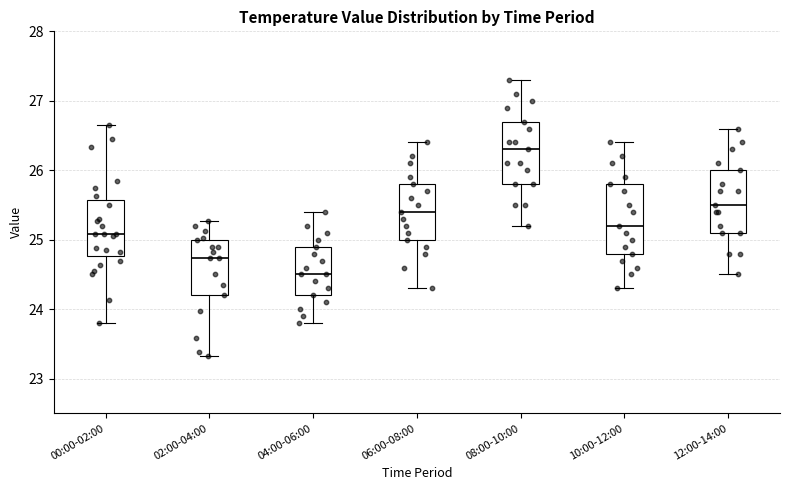

Reading left to right, read every box against the y-axis: the position of its median line, the range the box covers, and the ends of its whiskers. The values are not printed on the chart, so give them approximately, as read against the axis.

00:00-02:00: median 25.1, box 24.8 to 25.6, whiskers 23.8 to 26.7
02:00-04:00: median 24.7, box 24.2 to 25.0, whiskers 23.3 to 25.3
04:00-06:00: median 24.5, box 24.2 to 24.9, whiskers 23.8 to 25.4
06:00-08:00: median 25.4, box 25.0 to 25.8, whiskers 24.3 to 26.4
08:00-10:00: median 26.3, box 25.8 to 26.7, whiskers 25.2 to 27.3
10:00-12:00: median 25.2, box 24.8 to 25.8, whiskers 24.3 to 26.4
12:00-14:00: median 25.5, box 25.1 to 26.0, whiskers 24.5 to 26.6